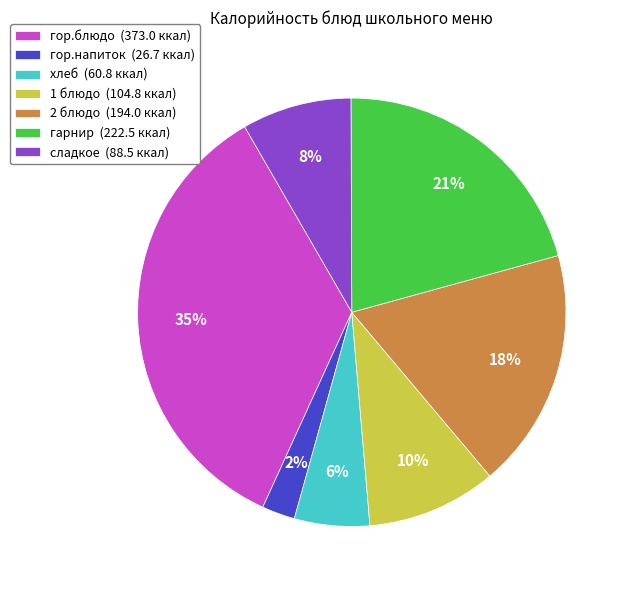

Combined, do 2 блюдо (194.0 ккал) and гарнир (222.5 ккал) account for over 50%?

No